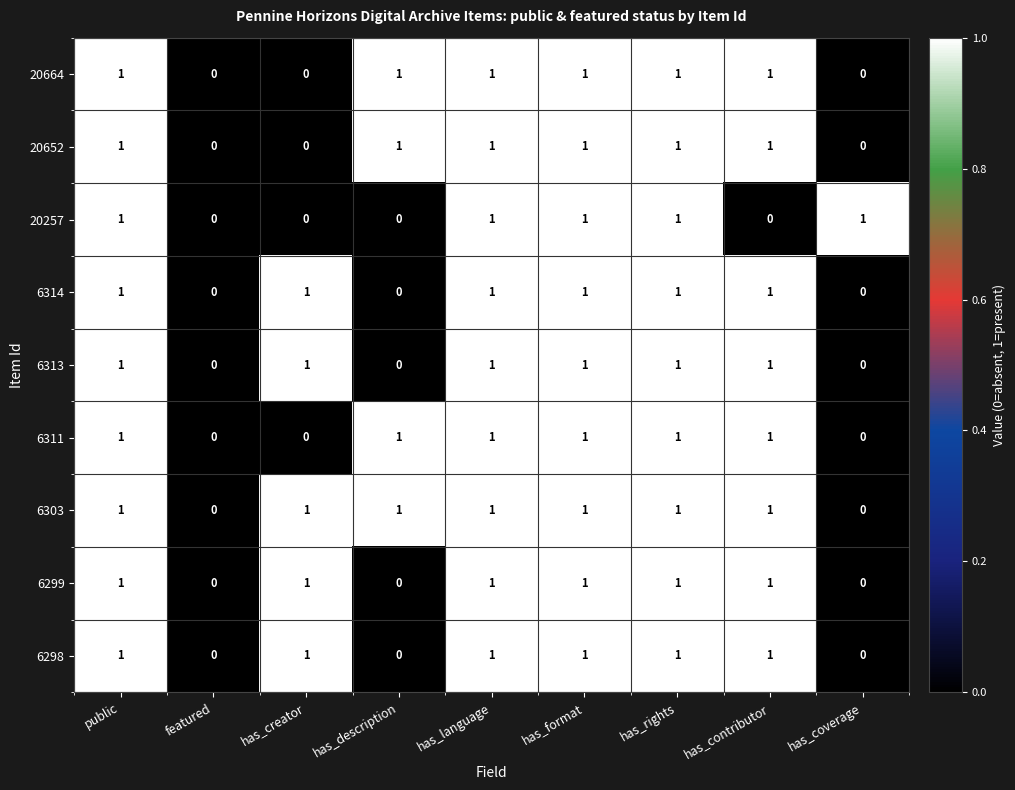

The value of 6298 at has_format is 2. True or false?

False